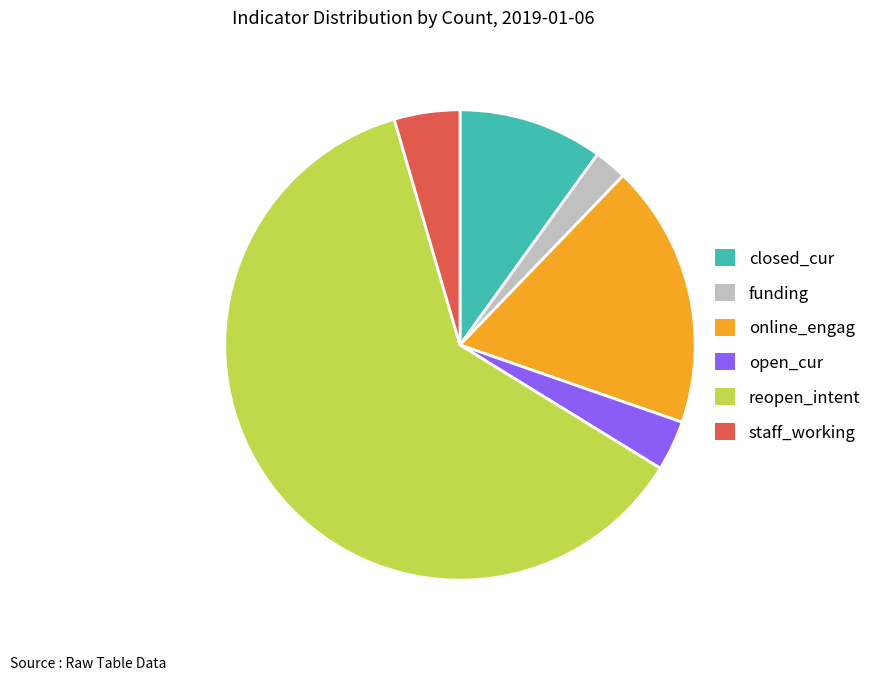

Between staff_working and funding, which is larger?

staff_working